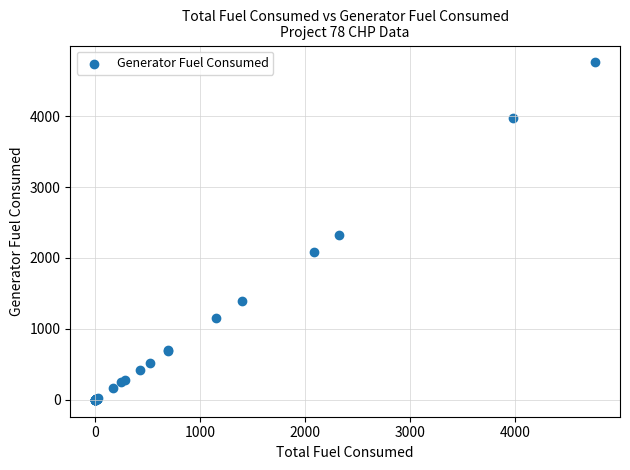

What Y value in the scatter plot is closest to 2378?

2321.6